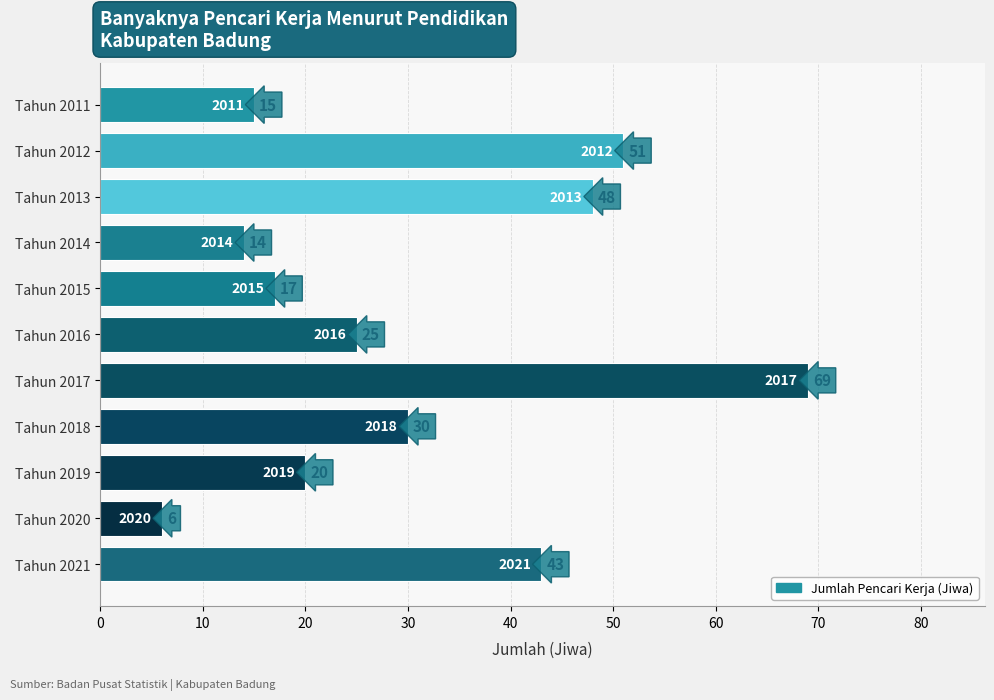

Reading top to bottom, transcribe all the data shown in this chart.

Tahun 2011=15	Tahun 2012=51	Tahun 2013=48	Tahun 2014=14	Tahun 2015=17	Tahun 2016=25	Tahun 2017=69	Tahun 2018=30	Tahun 2019=20	Tahun 2020=6	Tahun 2021=43